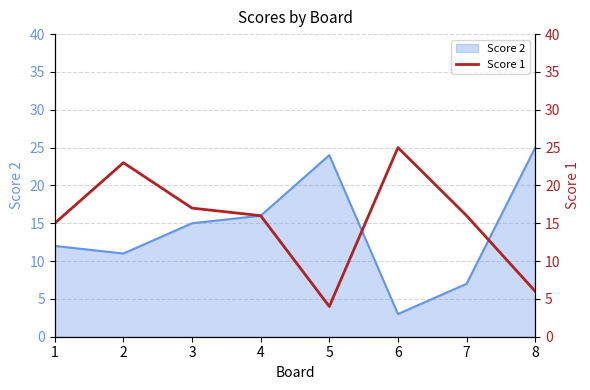

What is the difference between the maximum and minimum values?

21